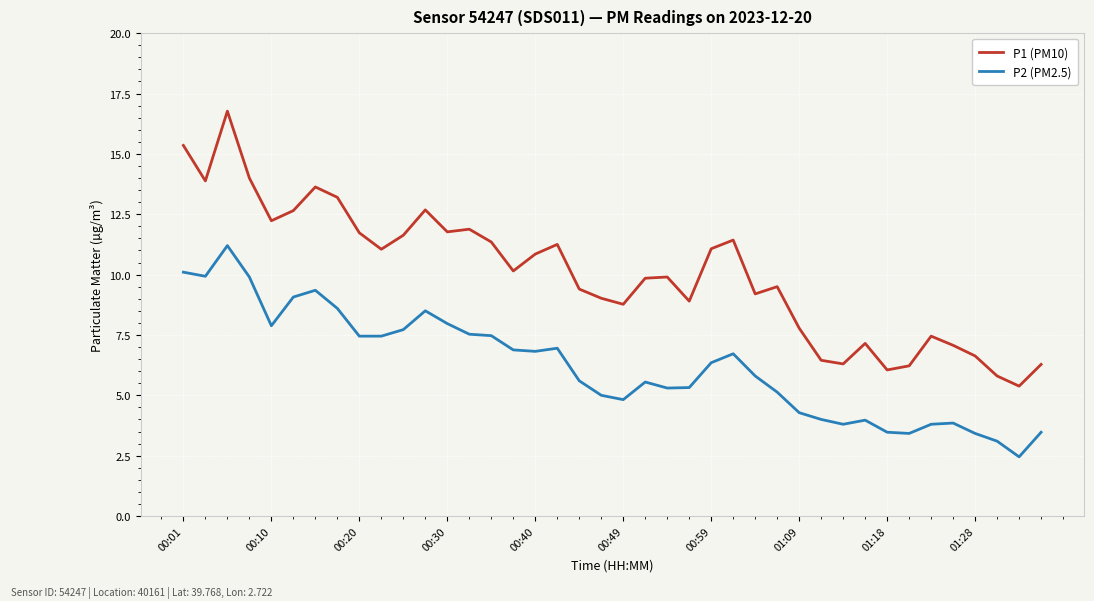

What is the lowest value of the P2 (PM2.5) series?

2.5